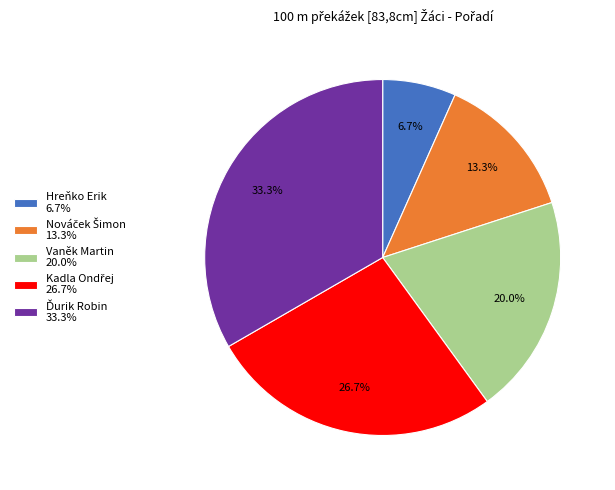

How much of the chart is everything except Vaněk Martin 20.0%?

80.0%